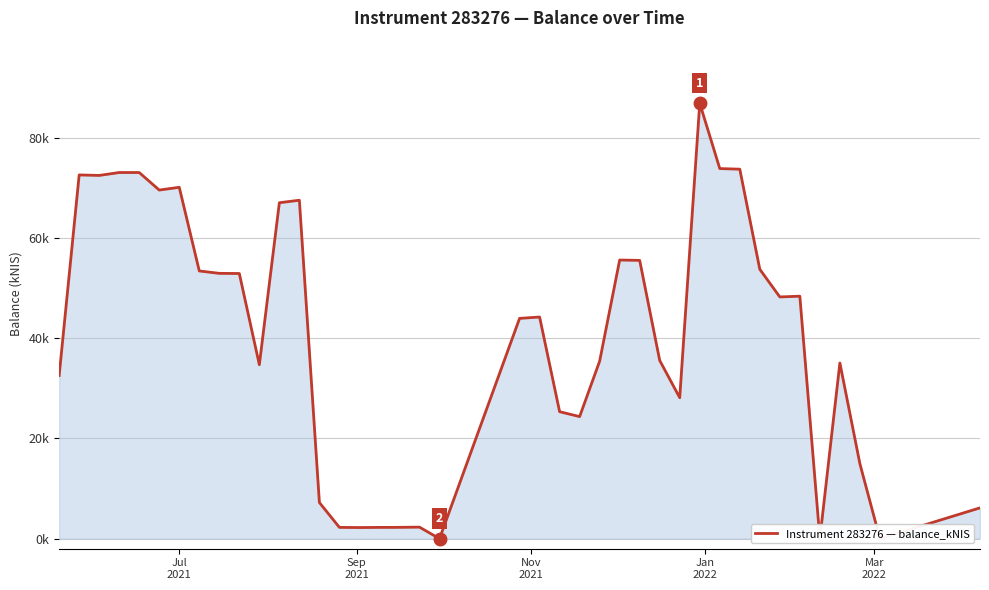

True or false: the data has more than 0 interior local peaks.

True